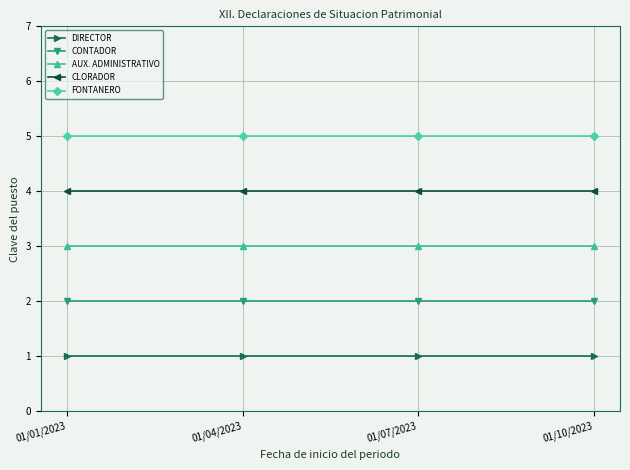

Reading right to left, list all the values displayed in this chart.

DIRECTOR: 1	1	1	1
CONTADOR: 2	2	2	2
AUX. ADMINISTRATIVO: 3	3	3	3
CLORADOR: 4	4	4	4
FONTANERO: 5	5	5	5